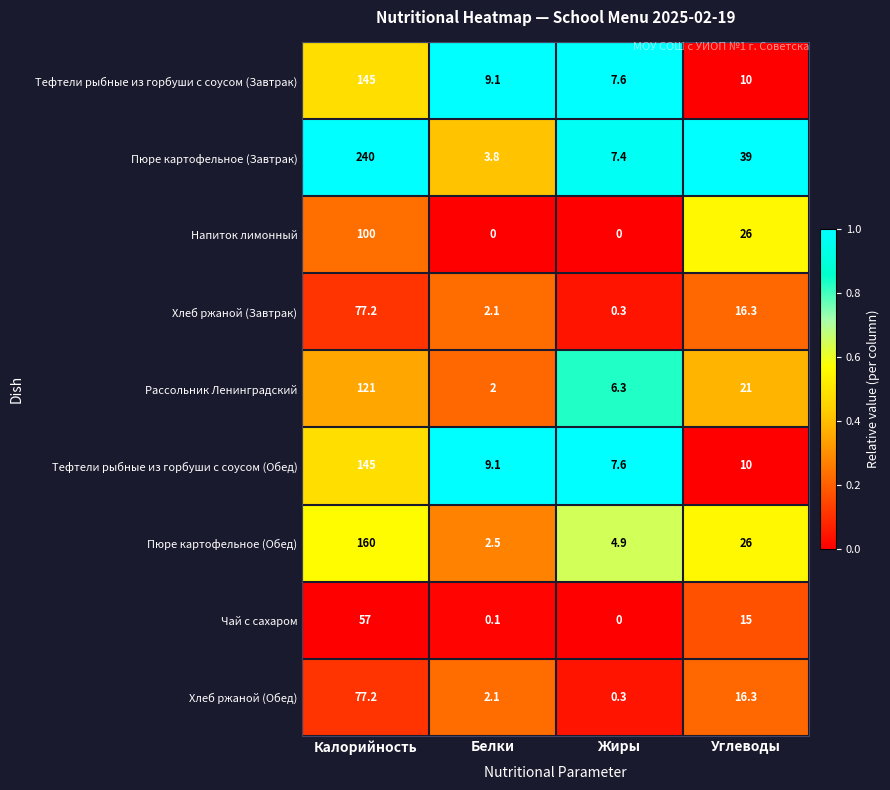

Which series has the largest total across all categories?

Пюре картофельное (Завтрак)